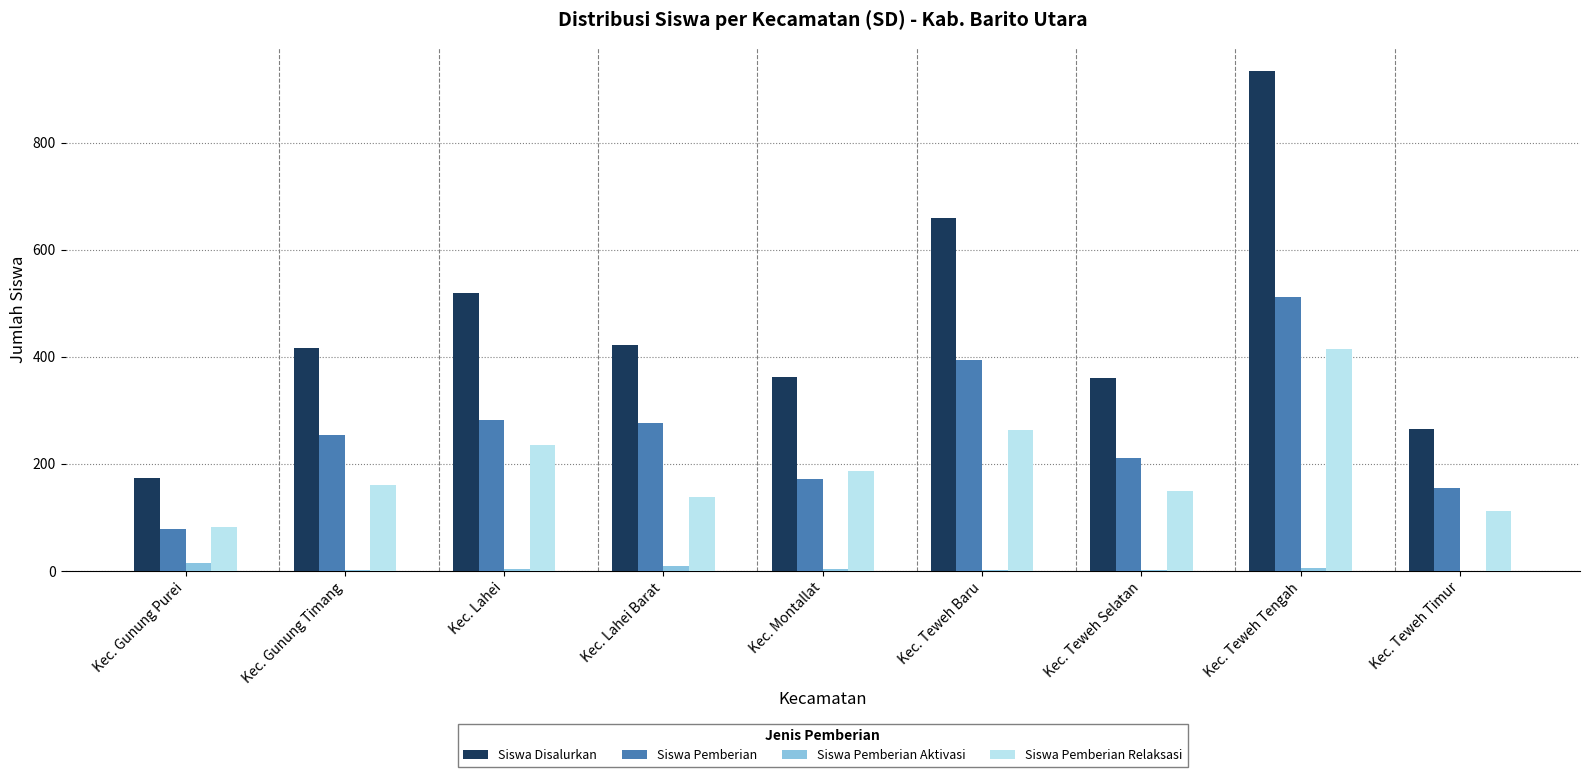

How many series are shown in this chart?

4